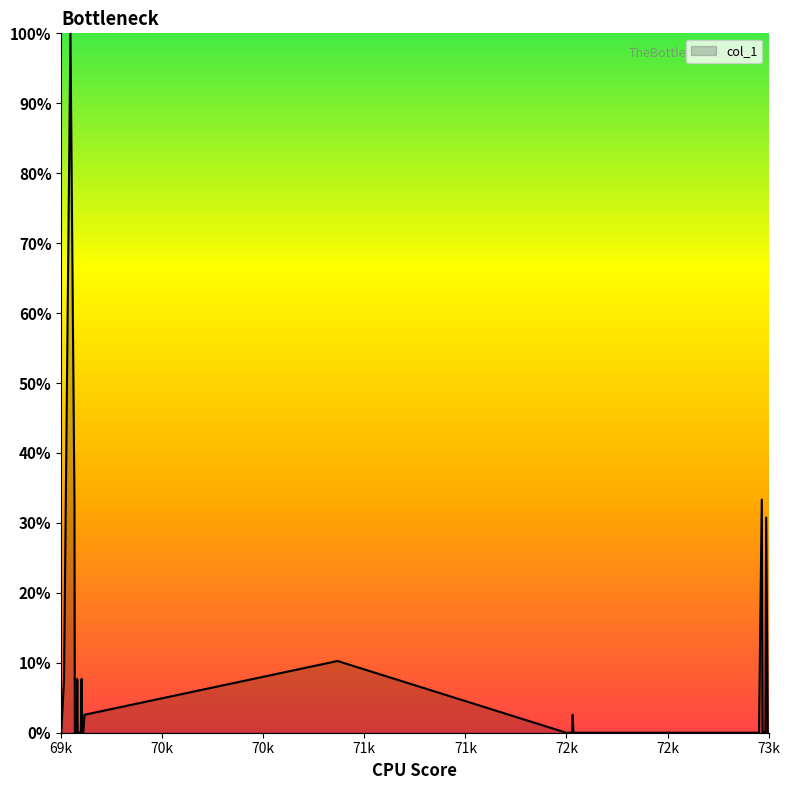

True or false: the data has more than 2 interior local peaks.

True